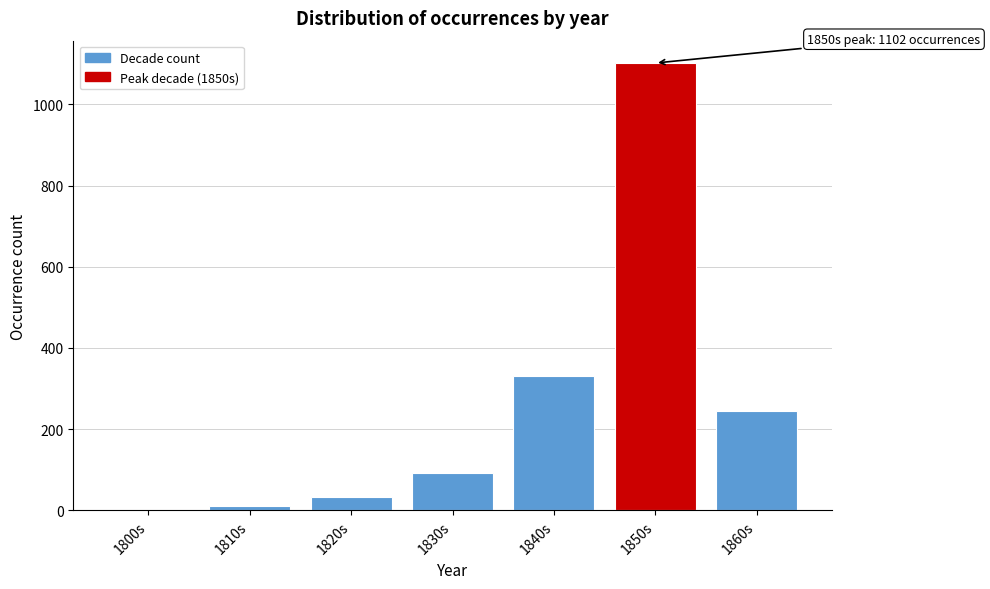

Reading left to right, transcribe all the data shown in this chart.

1800s=1	1810s=10	1820s=33	1830s=91	1840s=330	1850s=1102	1860s=244